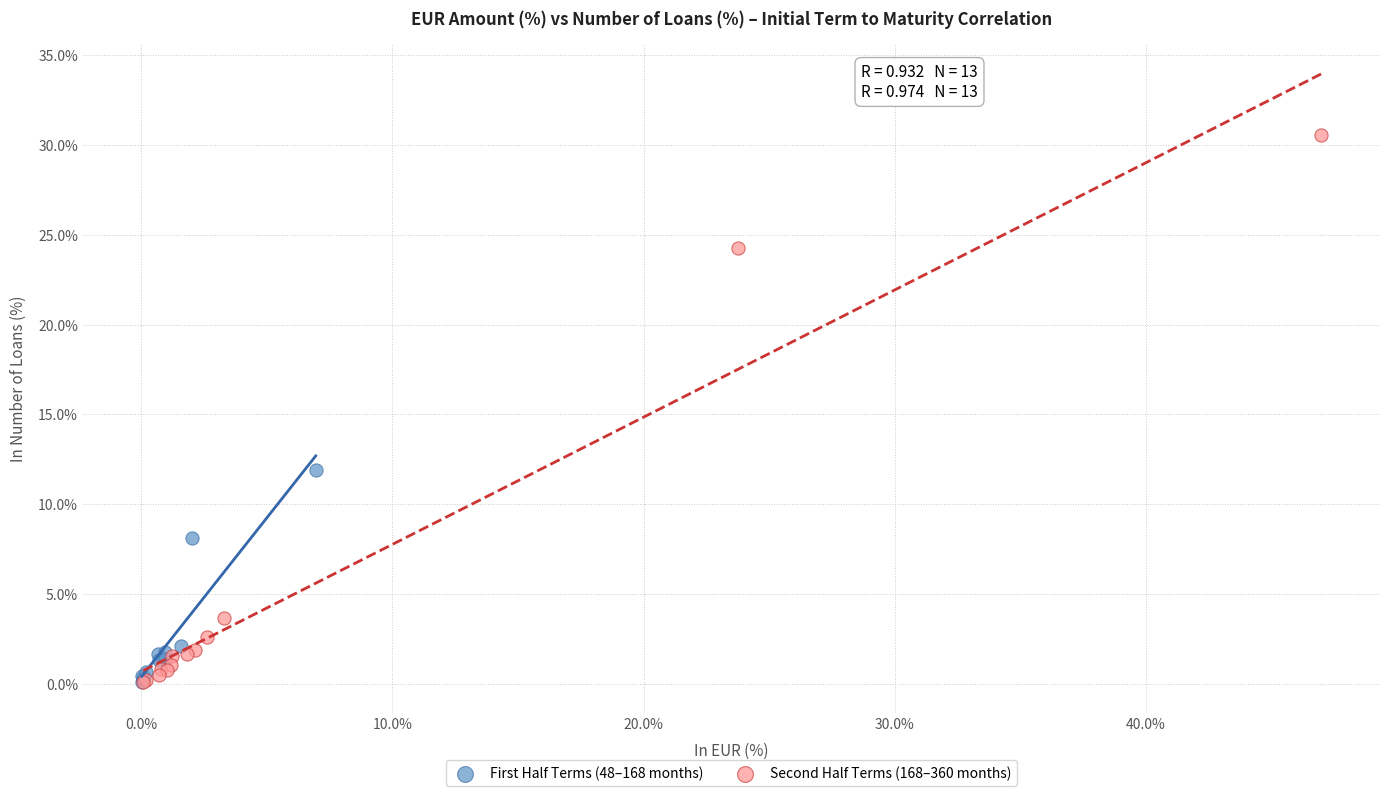

What are all the series names shown in the legend?

First Half Terms (48–168 months), Second Half Terms (168–360 months)